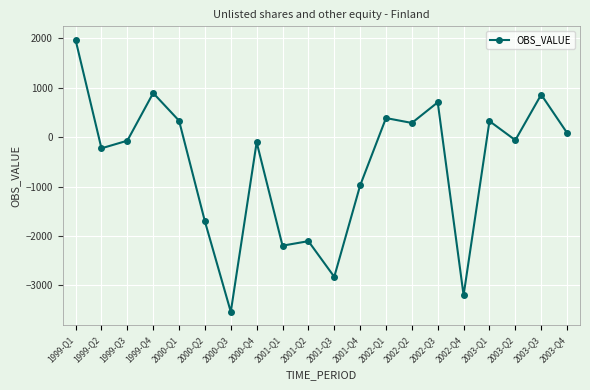

What is the sum of all values?

-11183